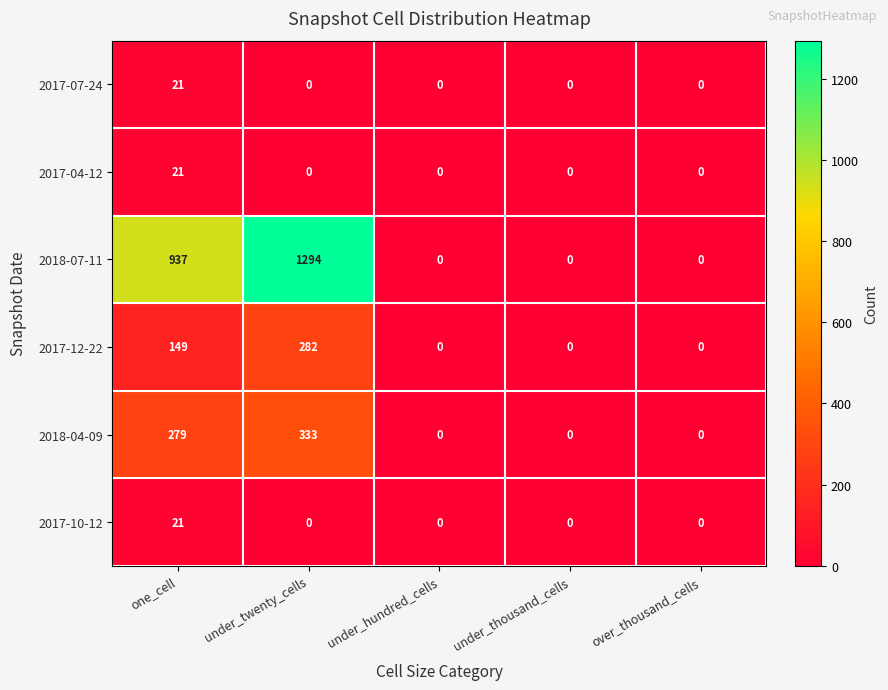

What is the average value of the 2017-10-12 series?

4